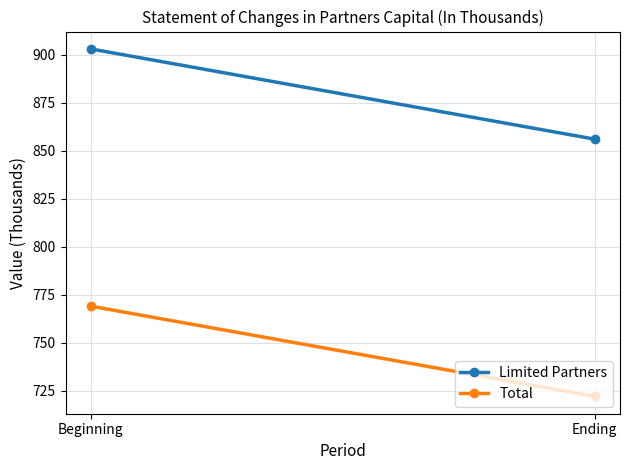

What is the difference between the maximum and minimum values in the Limited Partners series?

47